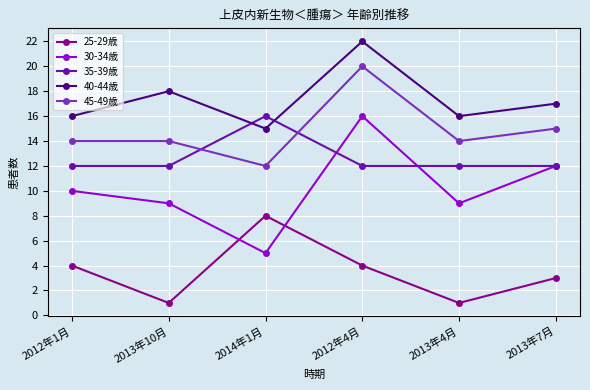

Rank the series by their average value, from highest to lowest.

40-44歳, 45-49歳, 35-39歳, 30-34歳, 25-29歳